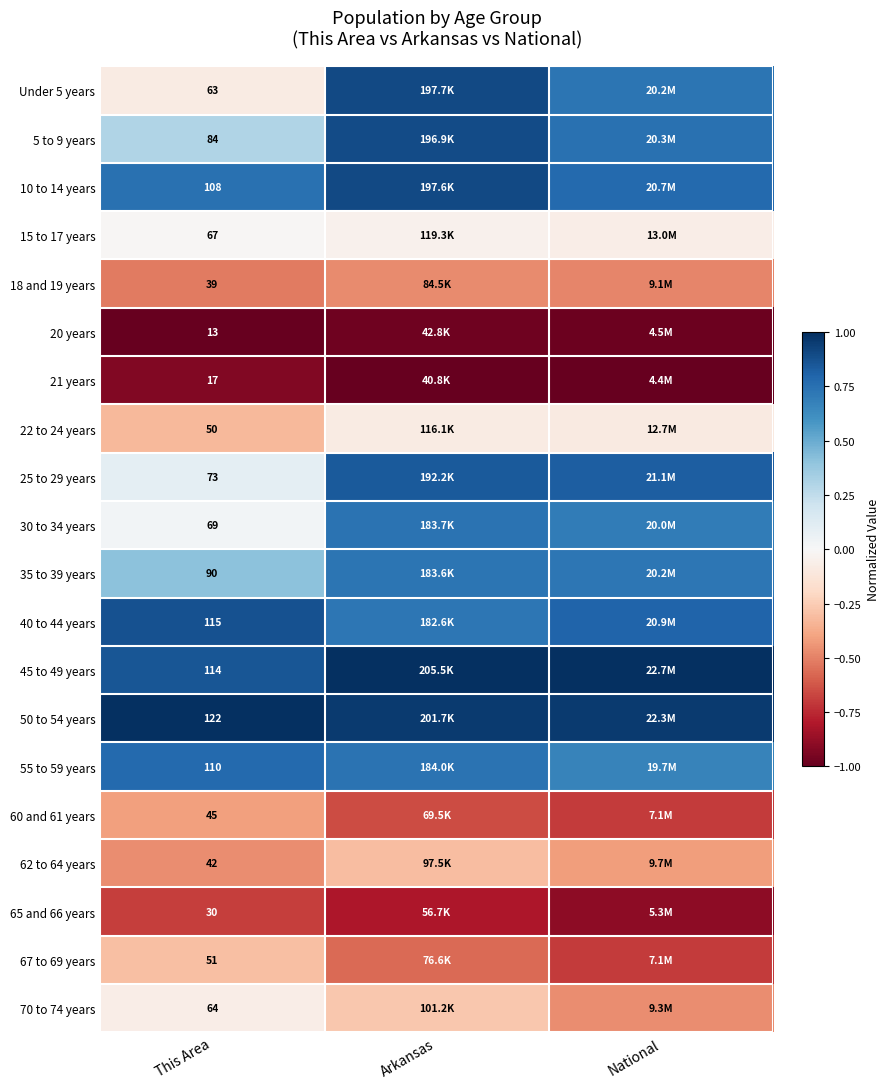

Rank the series by their maximum value, from highest to lowest.

45 to 49 years, 50 to 54 years, Under 5 years, 10 to 14 years, 5 to 9 years, 40 to 44 years, 25 to 29 years, 55 to 59 years, 30 to 34 years, 35 to 39 years, 15 to 17 years, 70 to 74 years, 22 to 24 years, 67 to 69 years, 62 to 64 years, 60 and 61 years, 18 and 19 years, 65 and 66 years, 21 years, 20 years